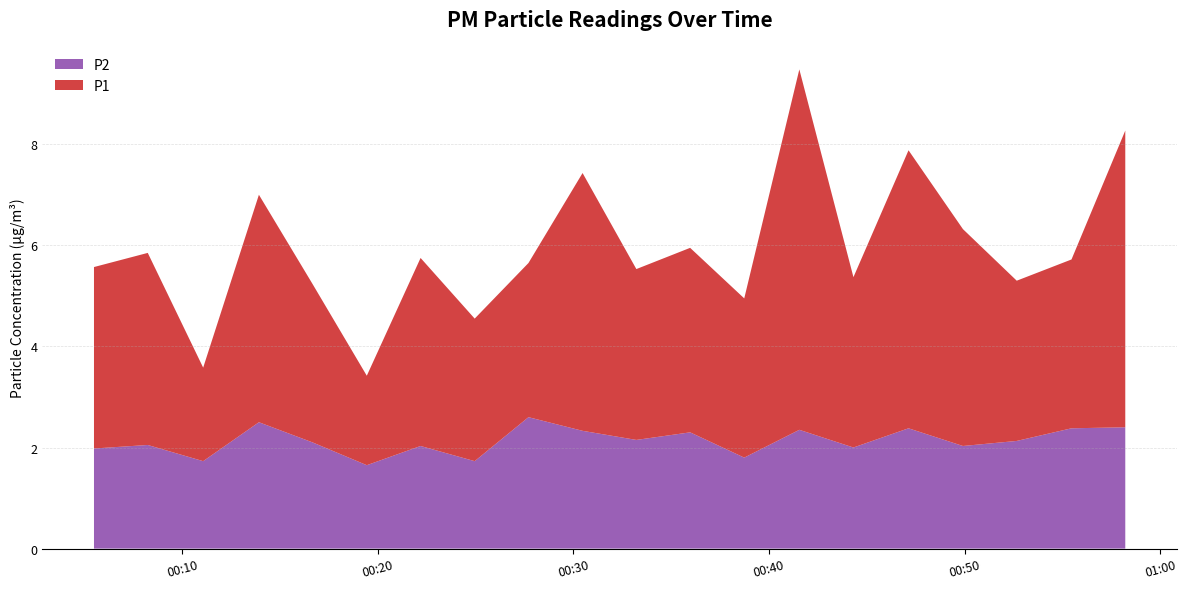

Reading left to right, what are all the values shown in this chart?

P2: 2.0	2.0	1.7	2.5	2.1	1.6	2.0	1.7	2.6	2.3	2.1	2.3	1.8	2.4	2.0	2.4	2.0	2.1	2.4	2.4
P1: 5.6	5.8	3.6	7.0	5.2	3.4	5.8	4.5	5.7	7.4	5.5	6.0	5.0	9.5	5.4	7.9	6.3	5.3	5.7	8.3